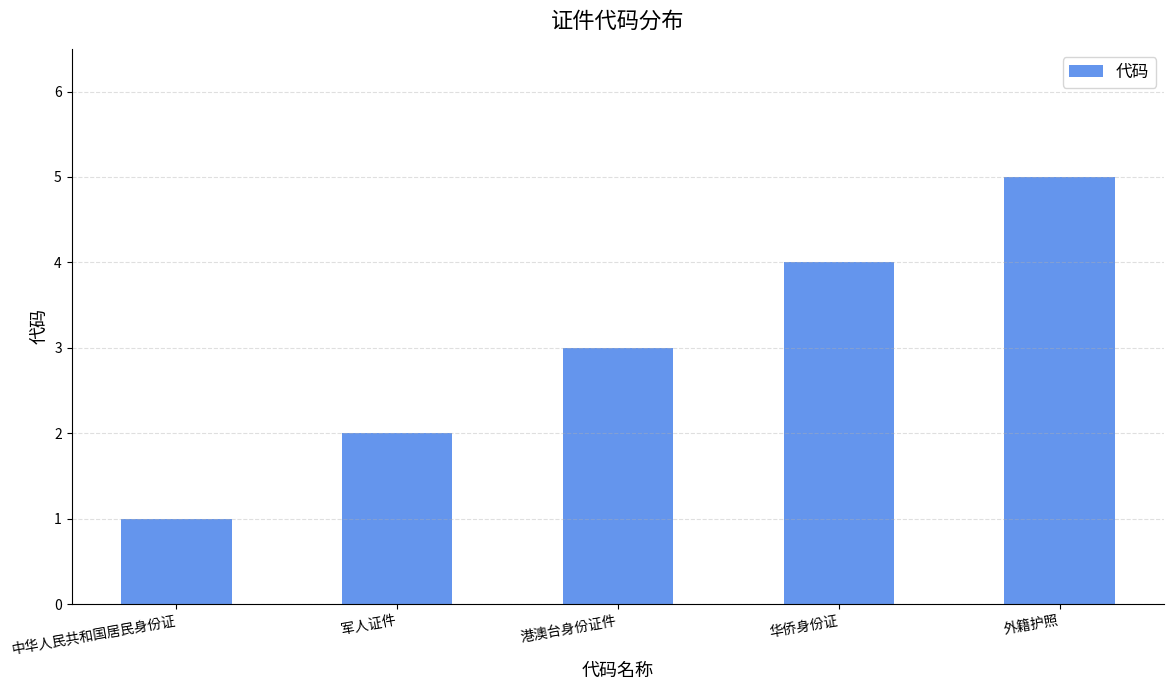

What is the change in value from 军人证件 to 华侨身份证?

+2